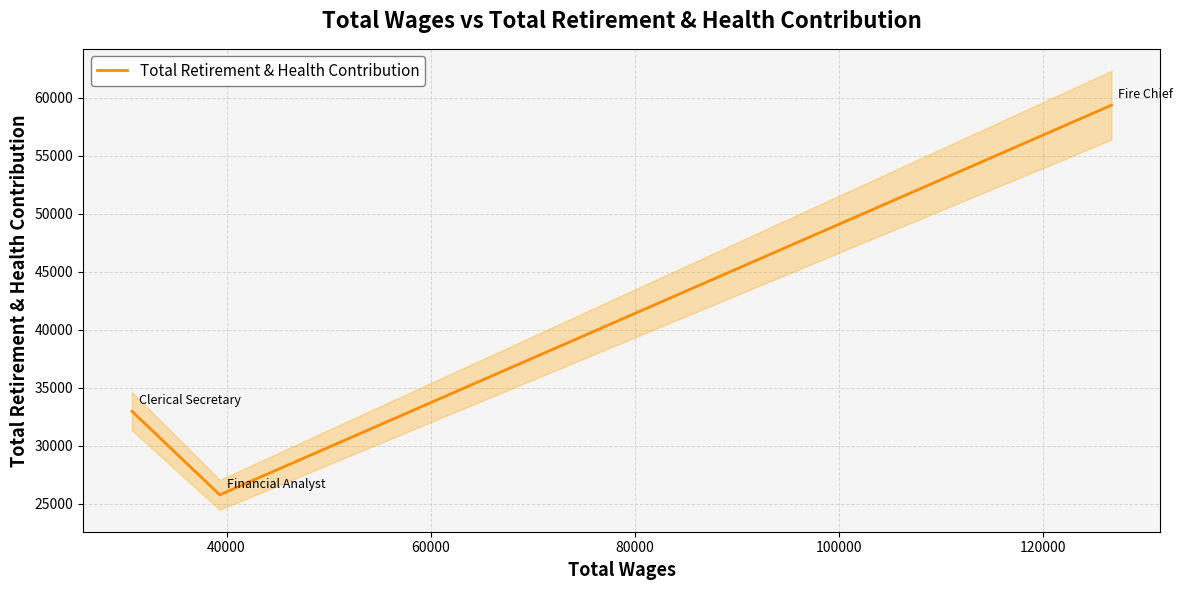

Does the chart display data point markers on the line(s)?

No